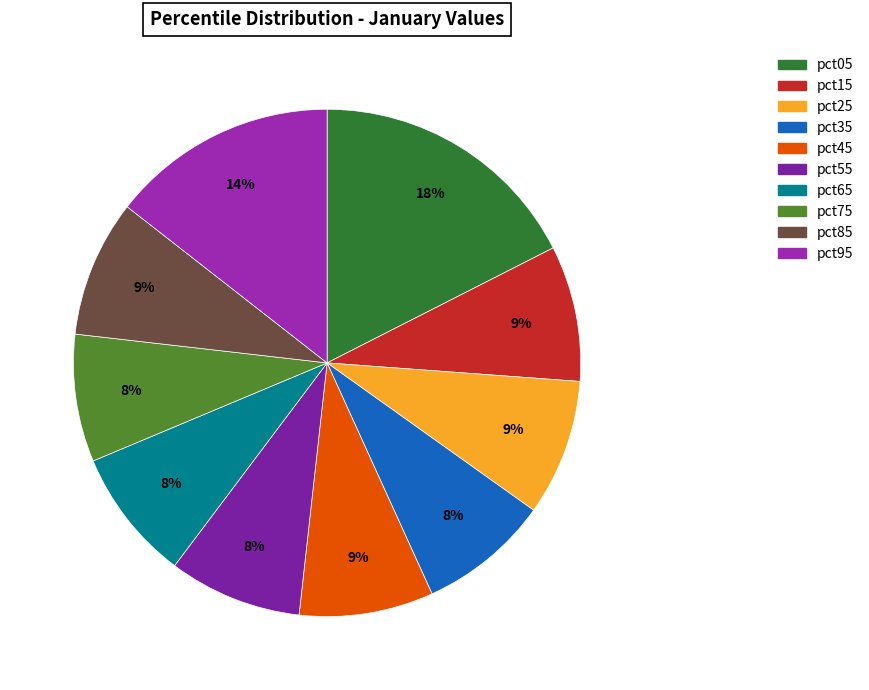

True or false: pct65 accounts for 8% of the total.

True